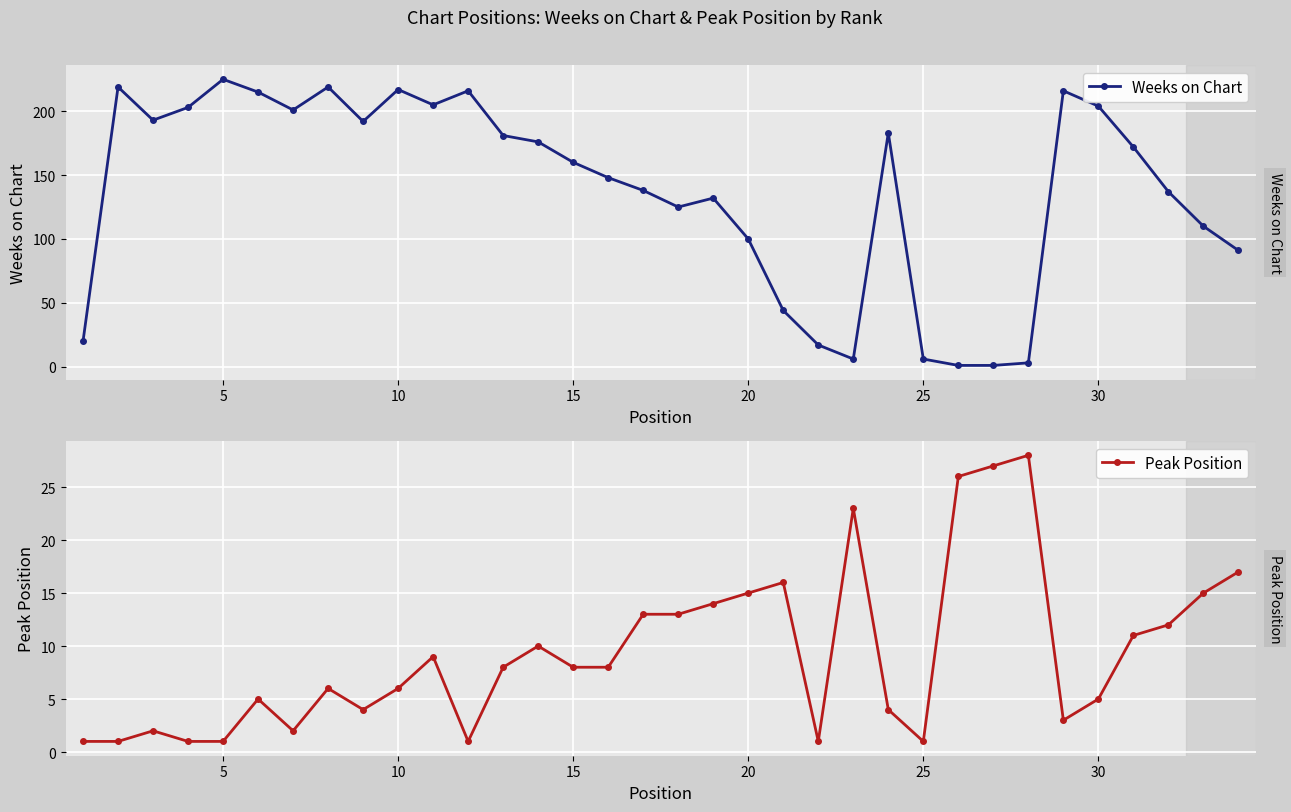

The Weeks on Chart series shows 6 at 25. True or false?

True